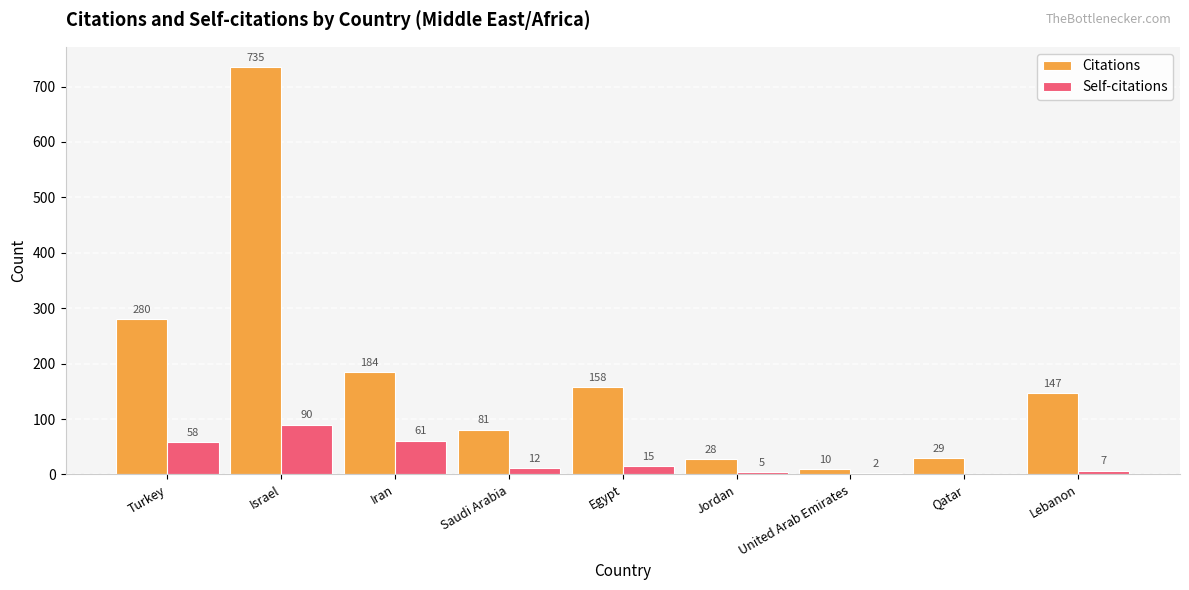

What is the spread (max minus min) of values at Jordan?

23